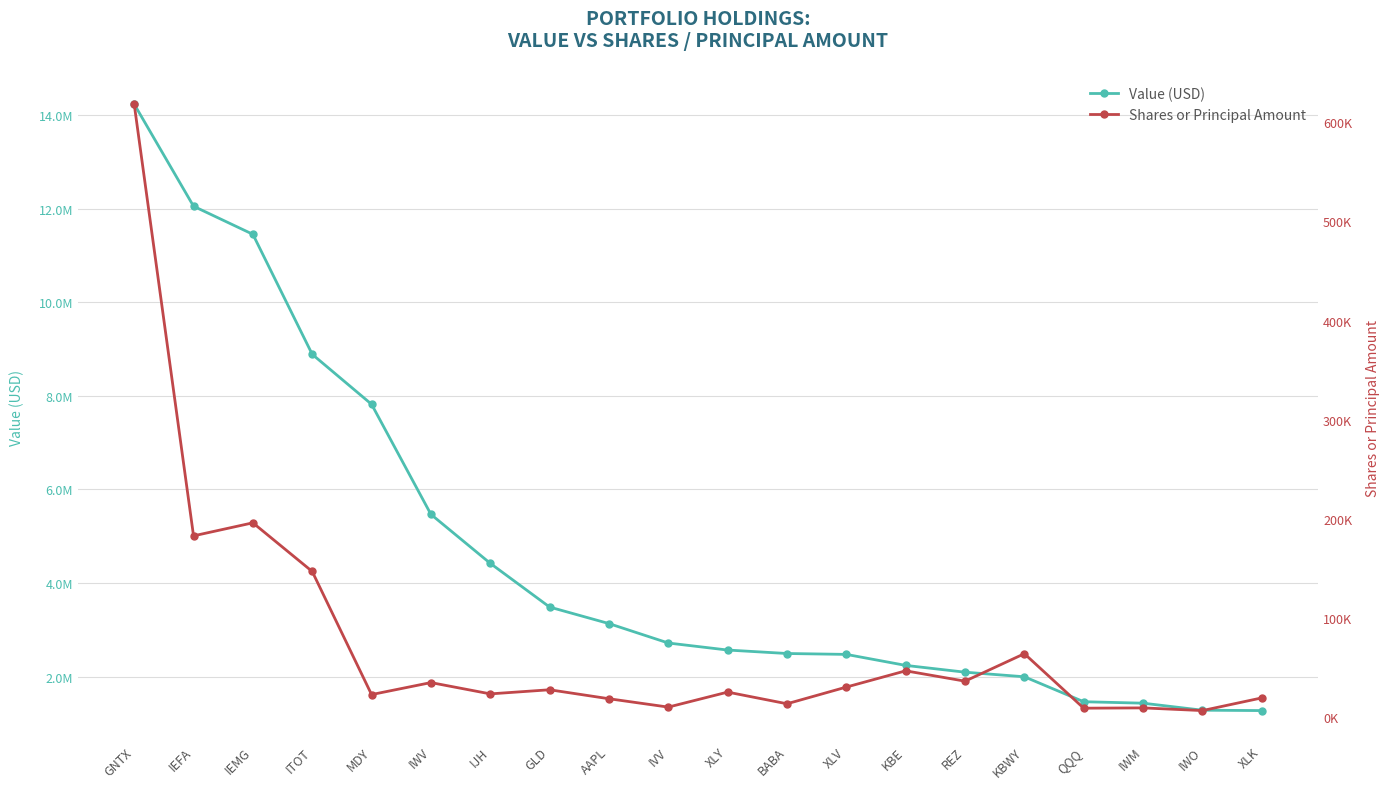

What is the lowest value of the Value (USD) series?

1278000